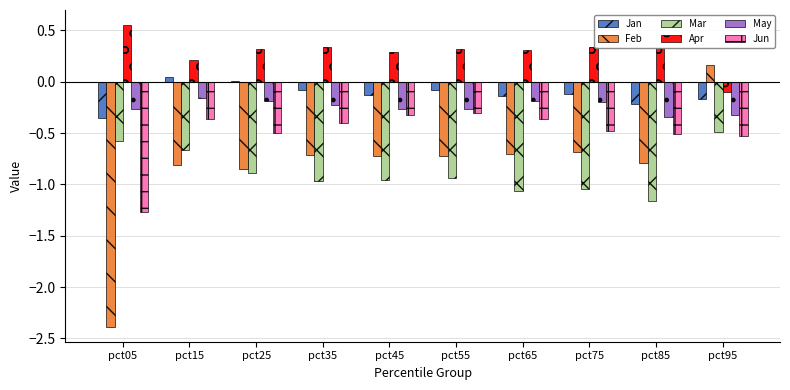

Are the bars grouped side by side (vs. stacked)?

Yes